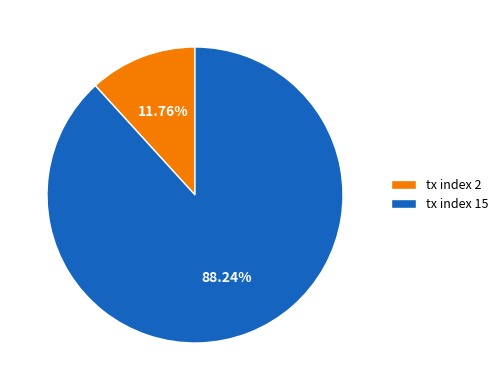

What is the ratio of the value at tx index 15 to the value at tx index 2?

7.5